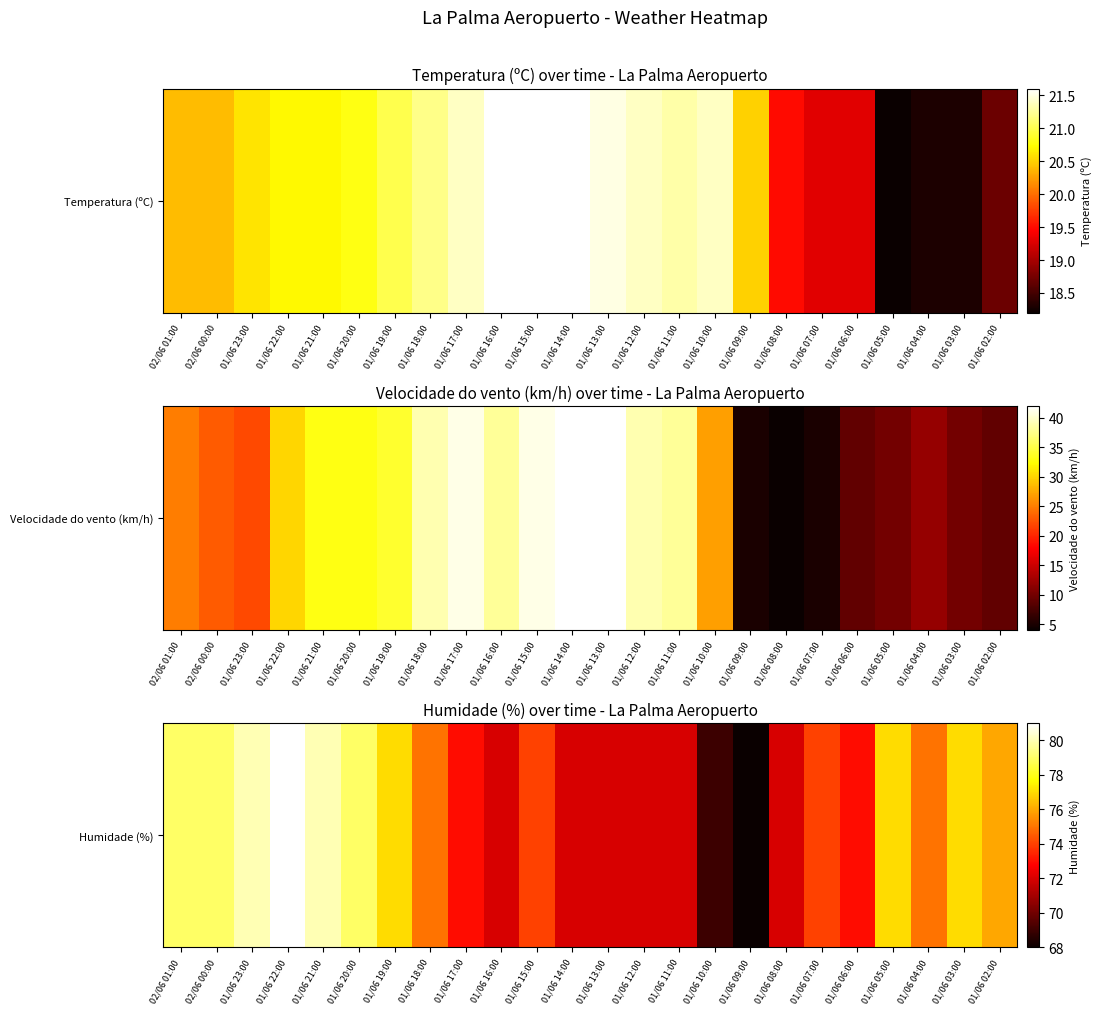

What is the maximum value shown in the chart?

81